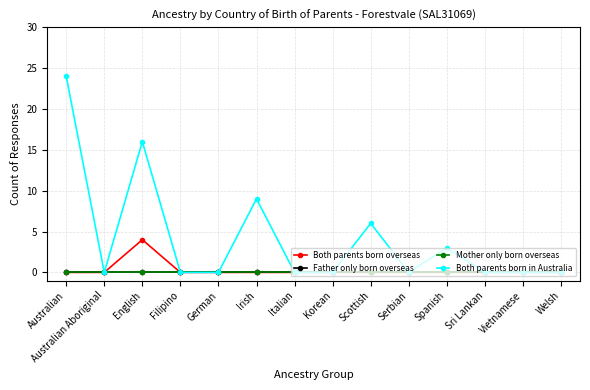

Is this an area chart (filled region under the line)?

No